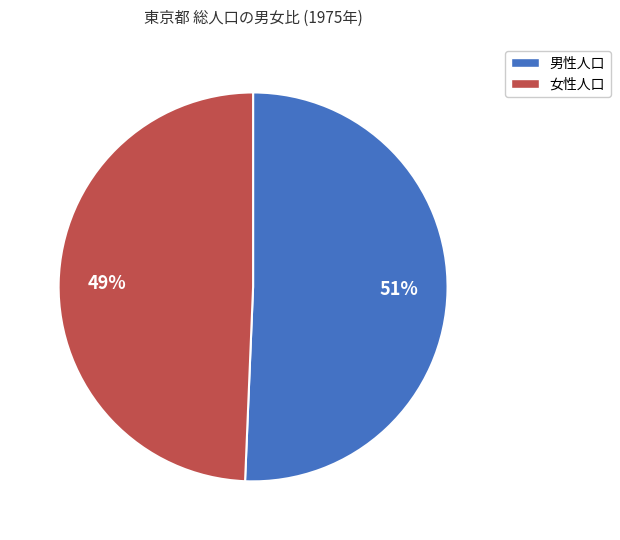

Rank the categories by value from highest to lowest.

男性人口, 女性人口